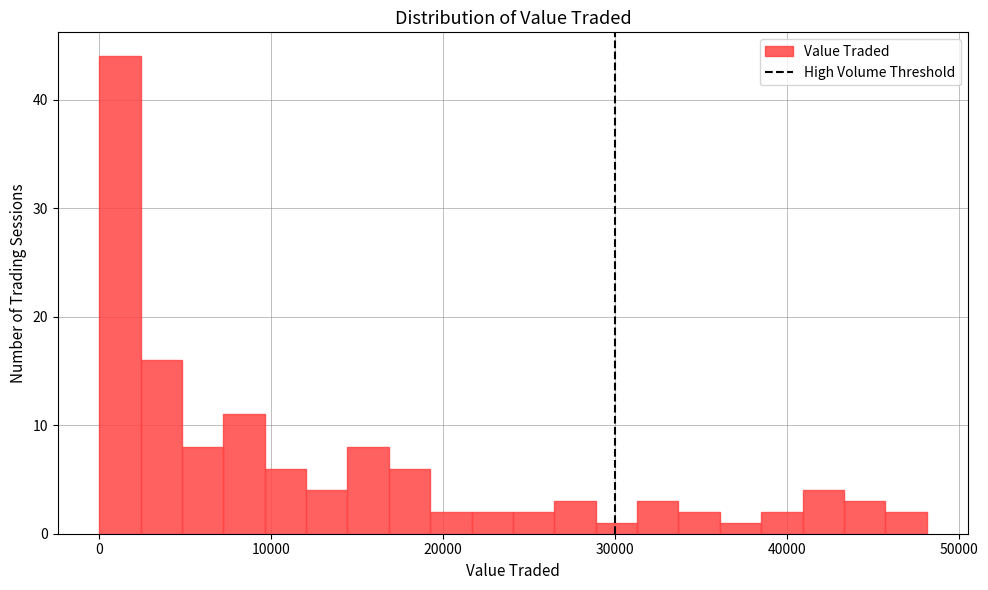

Read against the x-axis, roughly where is the centre of the tallest bar?

1000